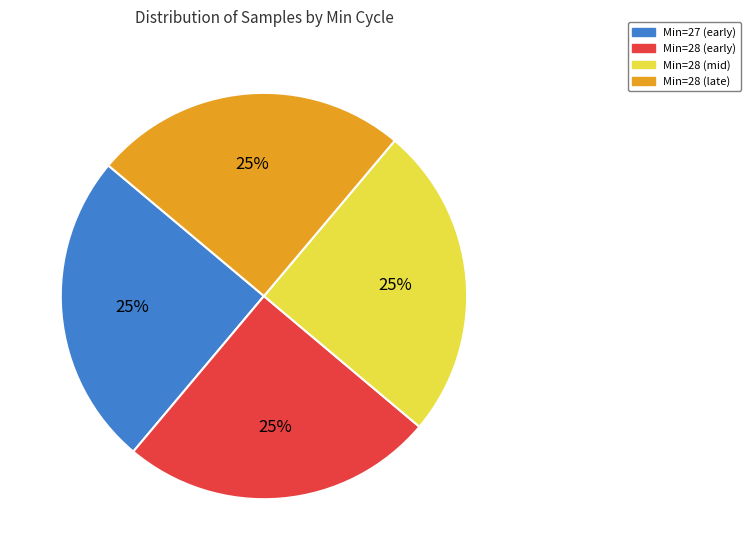

Is there any slice that represents more than half of the pie?

No